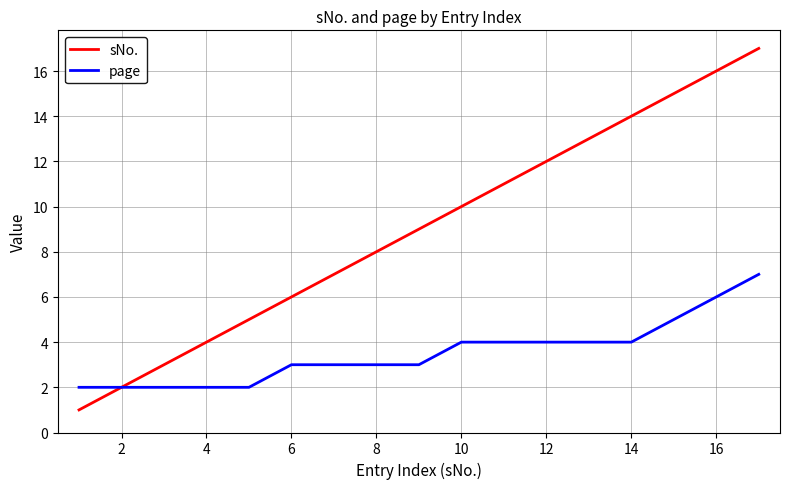

What is the maximum value shown in the chart?

17